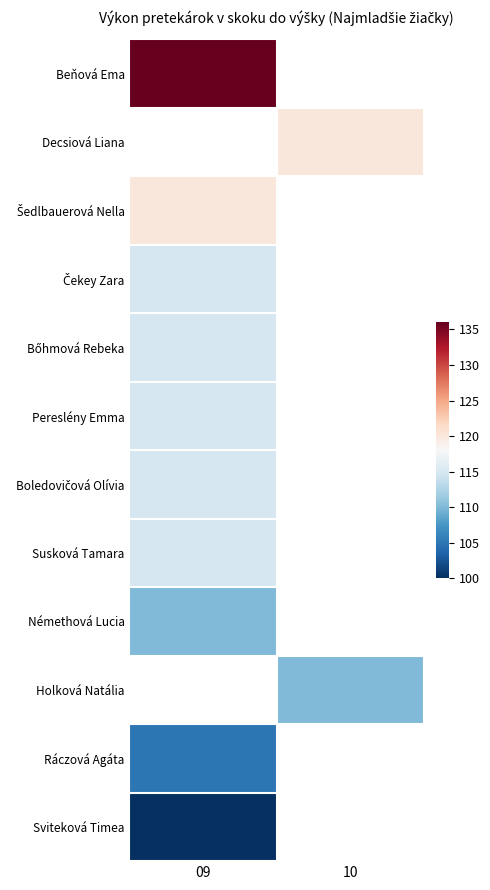

How many distinct data groups are displayed?

12